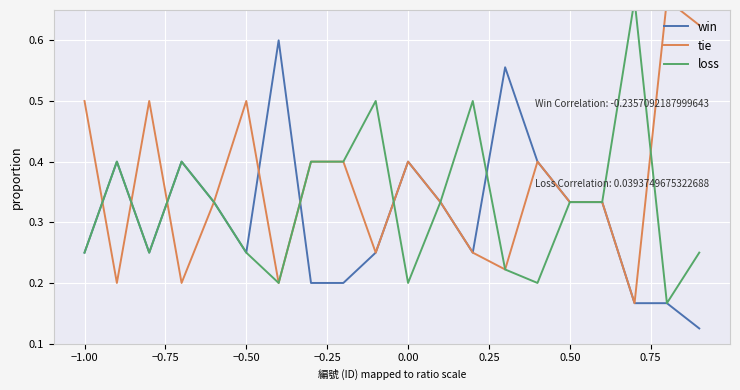

Rank the series by their maximum value, from lowest to highest.

win, tie, loss